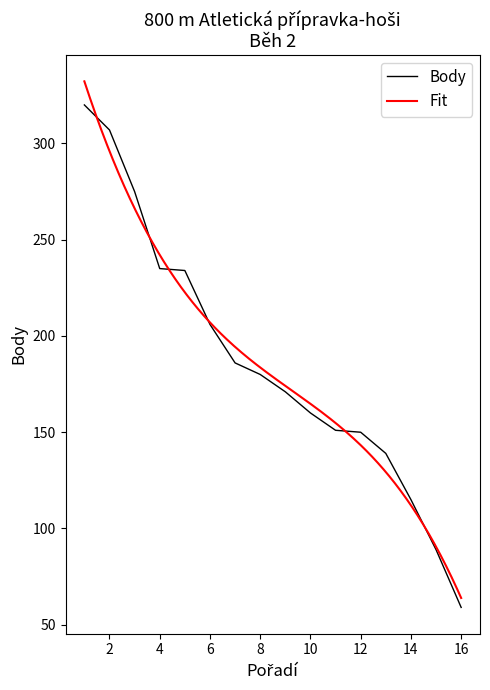

What is the sum of all values?

2977